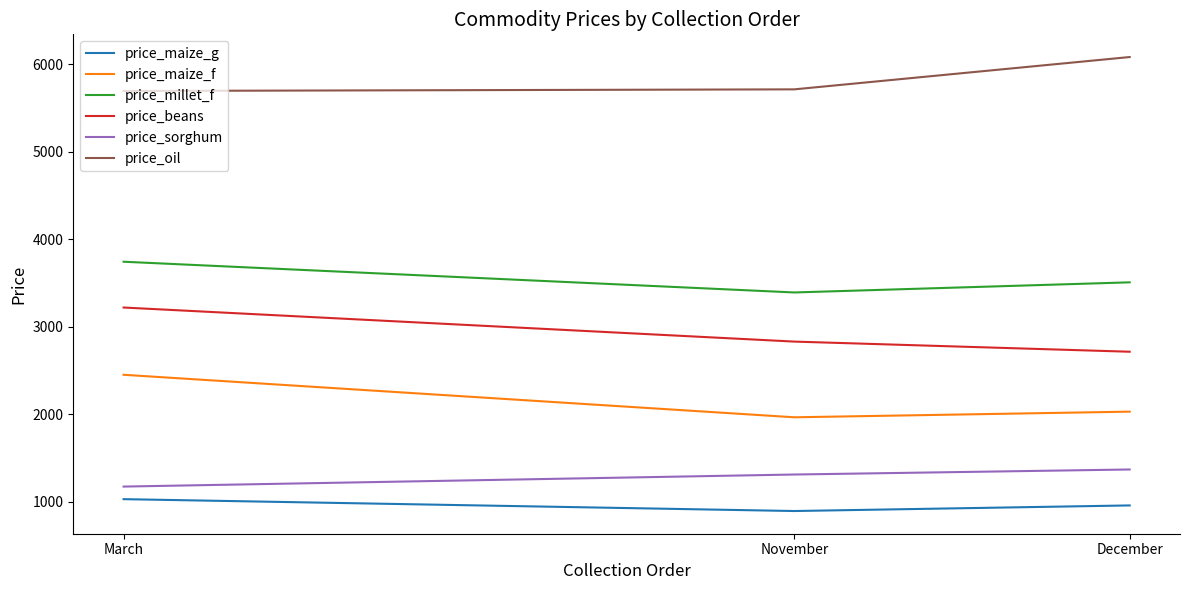

What is the difference between the highest and lowest values at November?

4819.8